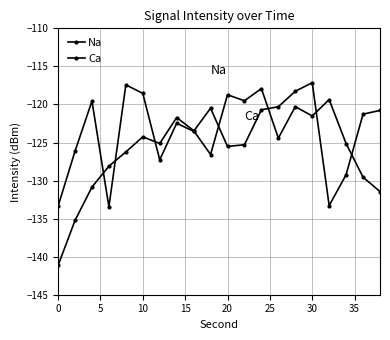

Reading left to right, transcribe all the data shown in this chart.

Na: -133.4	-126.1	-119.6	-133.4	-117.4	-118.5	-127.3	-122.5	-123.5	-120.5	-125.5	-125.3	-120.7	-120.3	-118.3	-117.1	-133.3	-129.2	-121.3	-120.8
Ca: -141.2	-135.2	-130.9	-128.1	-126.2	-124.3	-125.1	-121.7	-123.4	-126.6	-118.7	-119.5	-117.9	-124.4	-120.3	-121.5	-119.4	-125.1	-129.6	-131.4